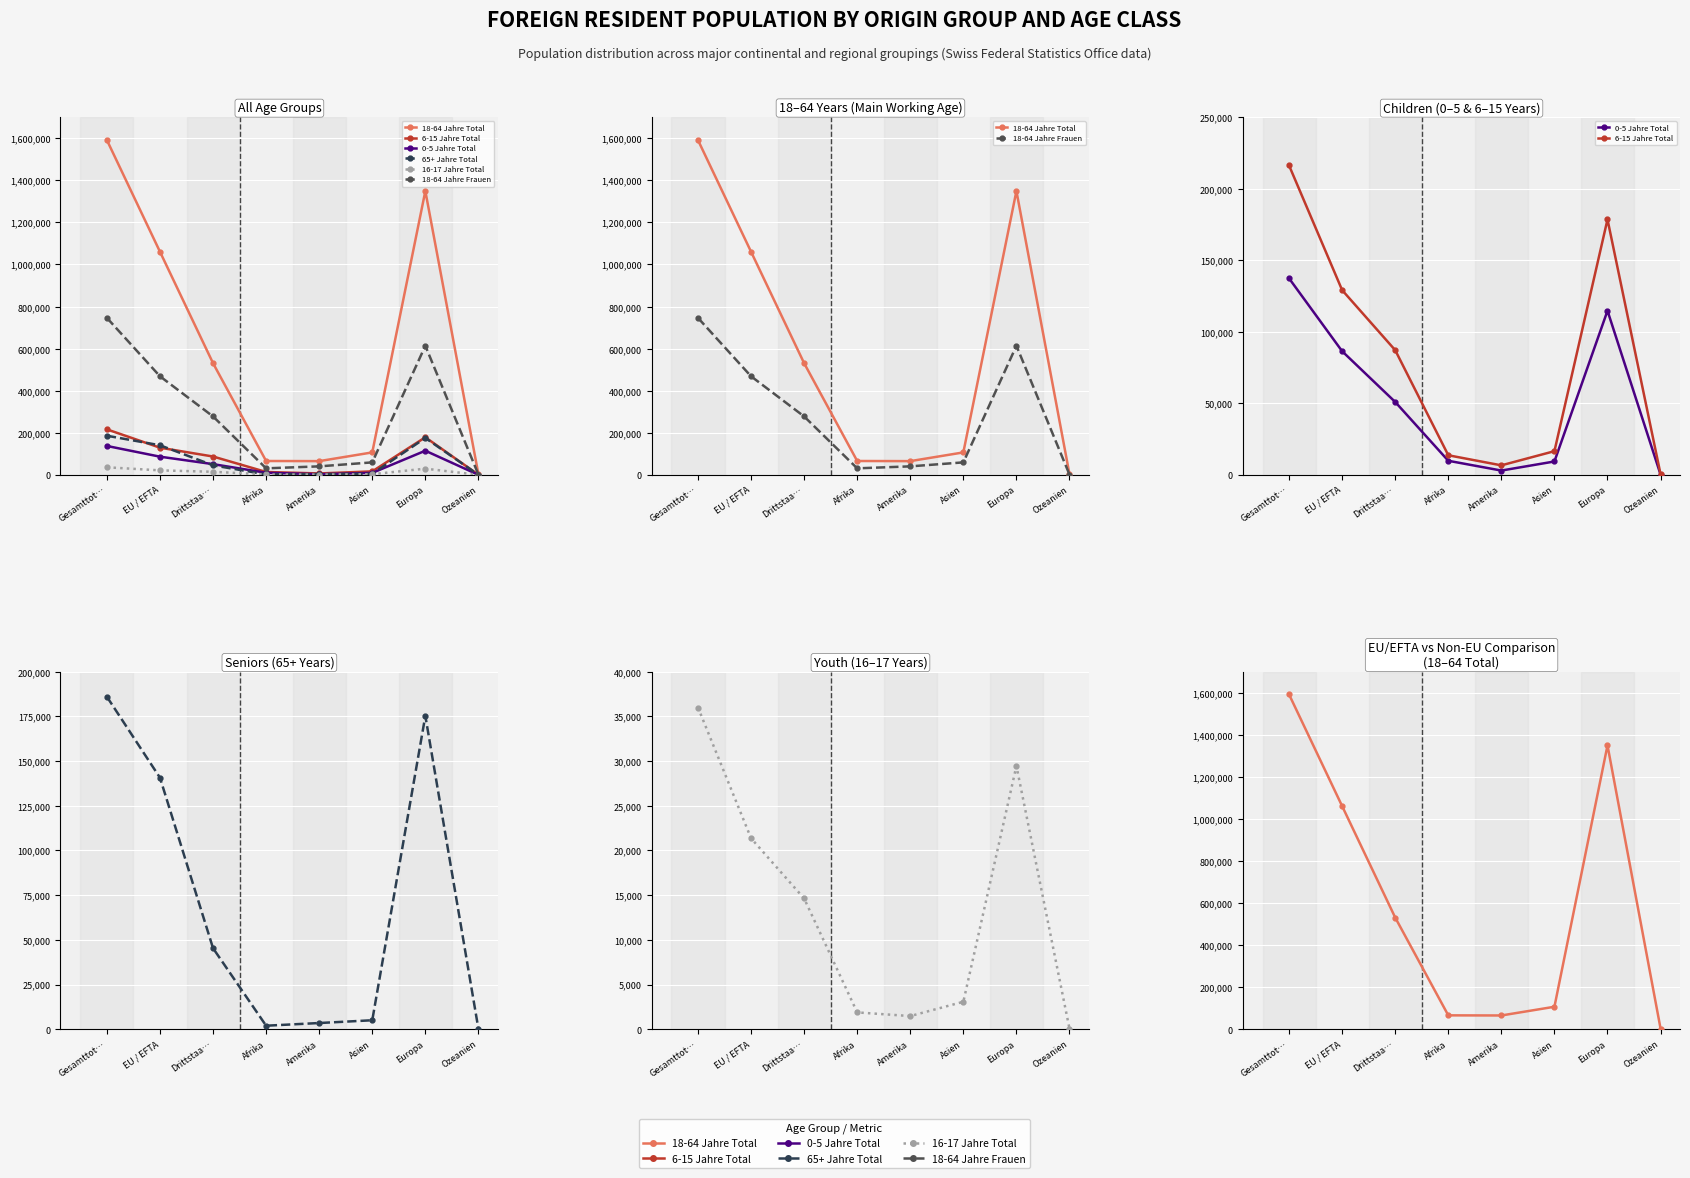

What are all the series names shown in the legend?

18-64 Jahre Total, 6-15 Jahre Total, 0-5 Jahre Total, 65+ Jahre Total, 16-17 Jahre Total, 18-64 Jahre Frauen